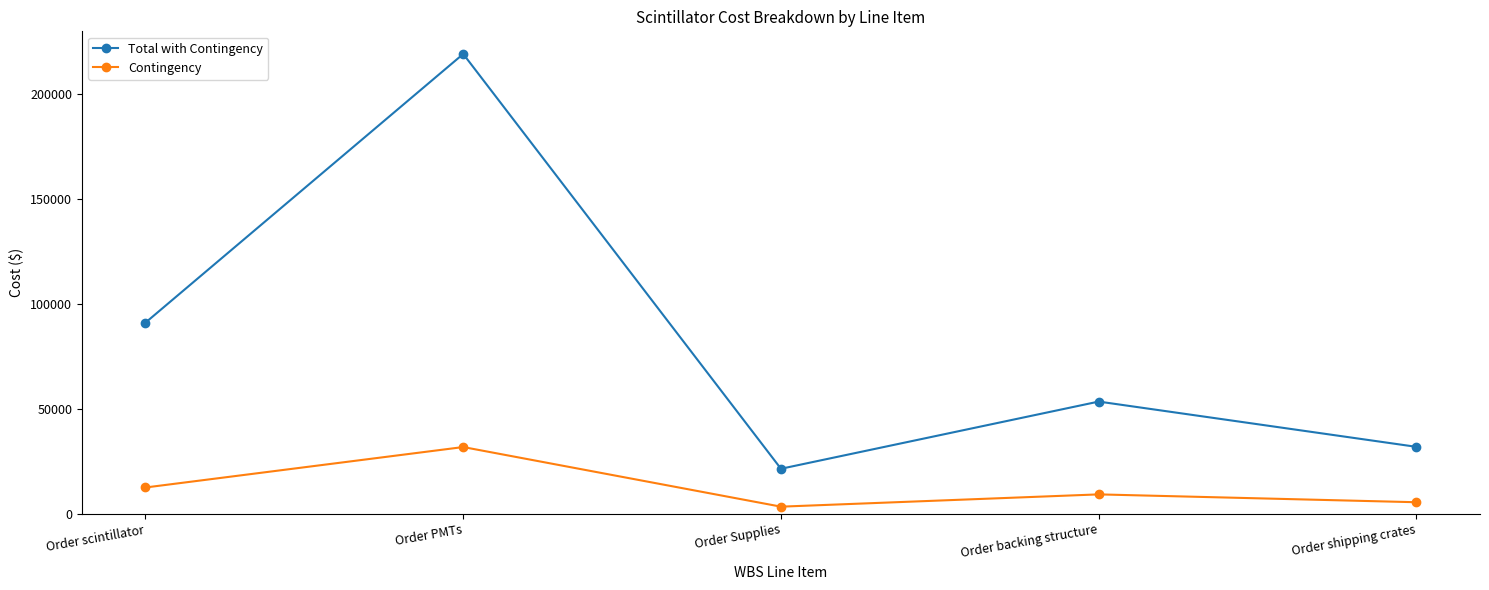

Which series changed the most between Order PMTs and Order shipping crates?

Total with Contingency